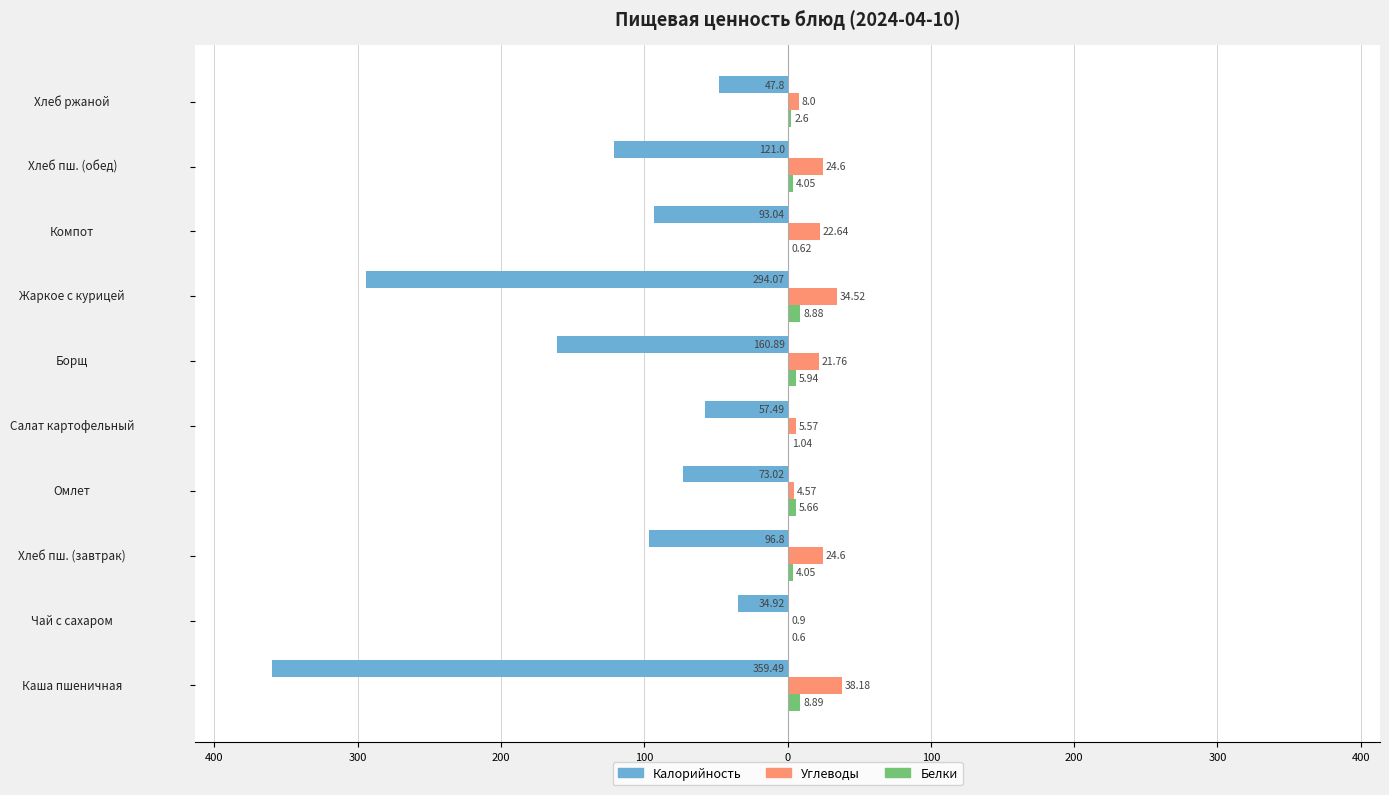

What is the difference between the maximum and minimum values in the Белки series?

8.3